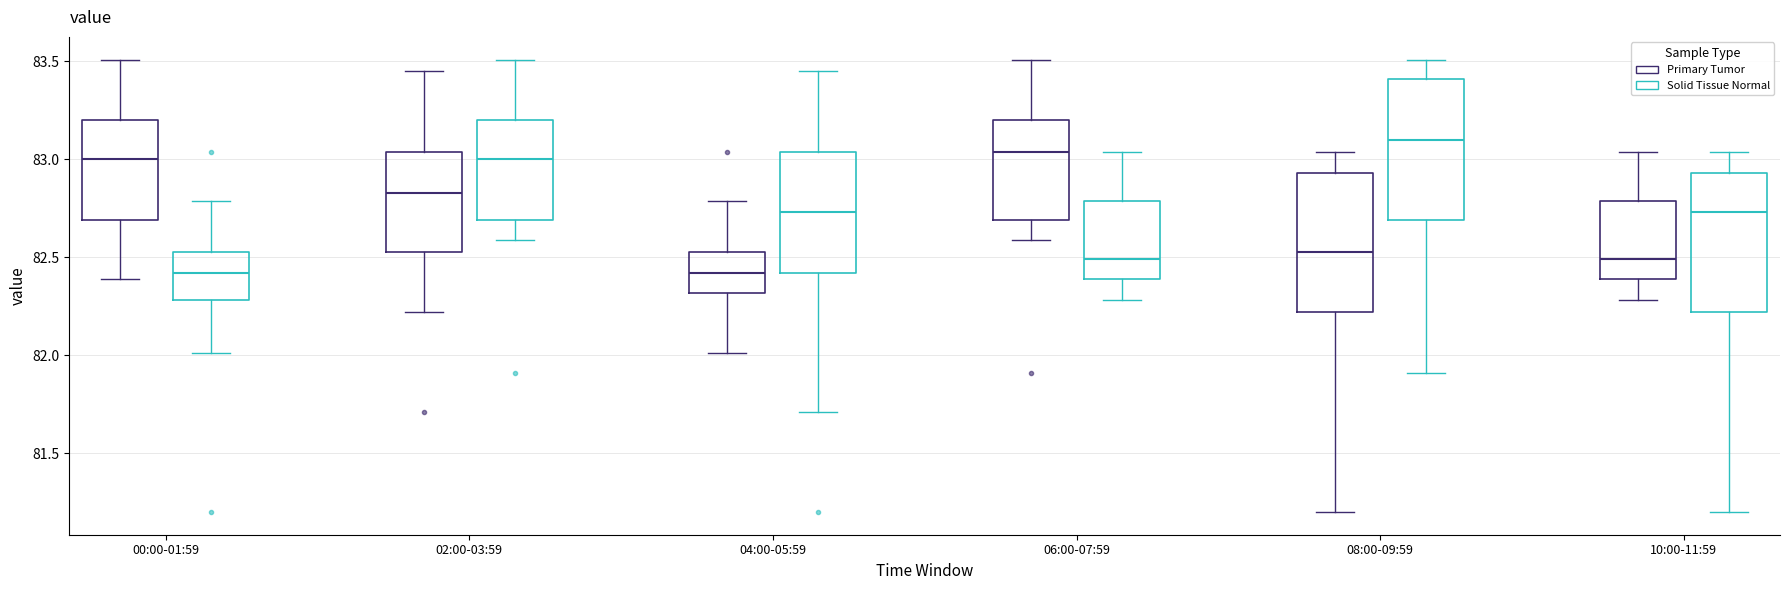

Reading left to right, transcribe this box plot: for each box, give where its median line is, the range the box spans, and where its two whiskers end, as read against the y-axis. The values are not printed on the chart, so give them approximately, as read against the axis.

00:00-01:59 (Primary Tumor): median 83.00, box 82.70 to 83.20, whiskers 82.40 to 83.50
00:00-01:59 (Solid Tissue Normal): median 82.40, box 82.30 to 82.55, whiskers 82.00 to 82.80
02:00-03:59 (Primary Tumor): median 82.85, box 82.55 to 83.05, whiskers 82.20 to 83.45
02:00-03:59 (Solid Tissue Normal): median 83.00, box 82.70 to 83.20, whiskers 82.60 to 83.50
04:00-05:59 (Primary Tumor): median 82.40, box 82.30 to 82.55, whiskers 82.00 to 82.80
04:00-05:59 (Solid Tissue Normal): median 82.75, box 82.40 to 83.05, whiskers 81.70 to 83.45
06:00-07:59 (Primary Tumor): median 83.05, box 82.70 to 83.20, whiskers 82.60 to 83.50
06:00-07:59 (Solid Tissue Normal): median 82.50, box 82.40 to 82.80, whiskers 82.30 to 83.05
08:00-09:59 (Primary Tumor): median 82.55, box 82.20 to 82.95, whiskers 81.20 to 83.05
08:00-09:59 (Solid Tissue Normal): median 83.10, box 82.70 to 83.40, whiskers 81.90 to 83.50
10:00-11:59 (Primary Tumor): median 82.50, box 82.40 to 82.80, whiskers 82.30 to 83.05
10:00-11:59 (Solid Tissue Normal): median 82.75, box 82.20 to 82.95, whiskers 81.20 to 83.05